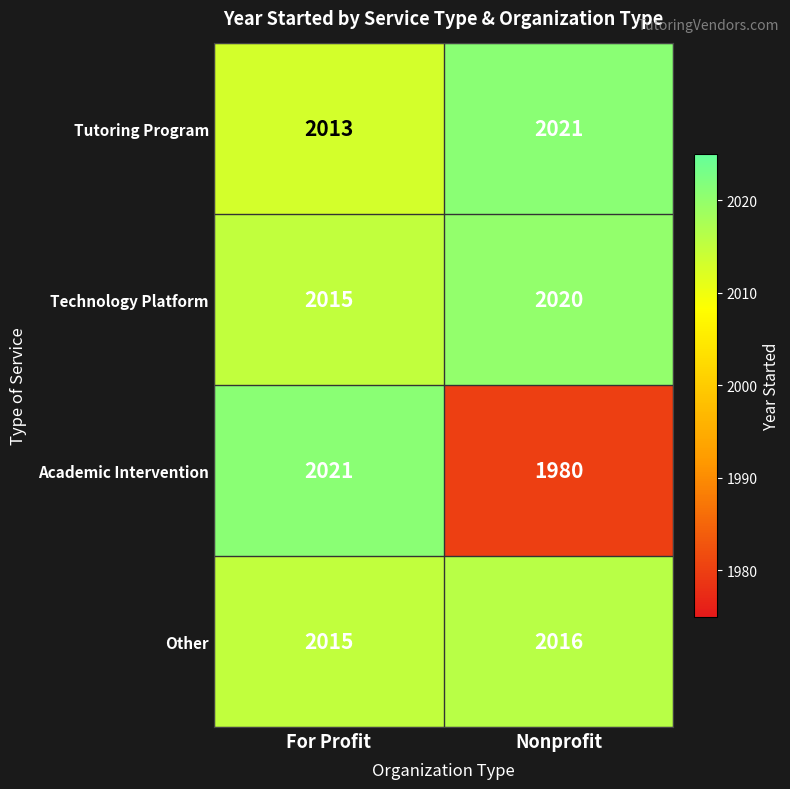

The value of Academic Intervention at For Profit is 2021. True or false?

True